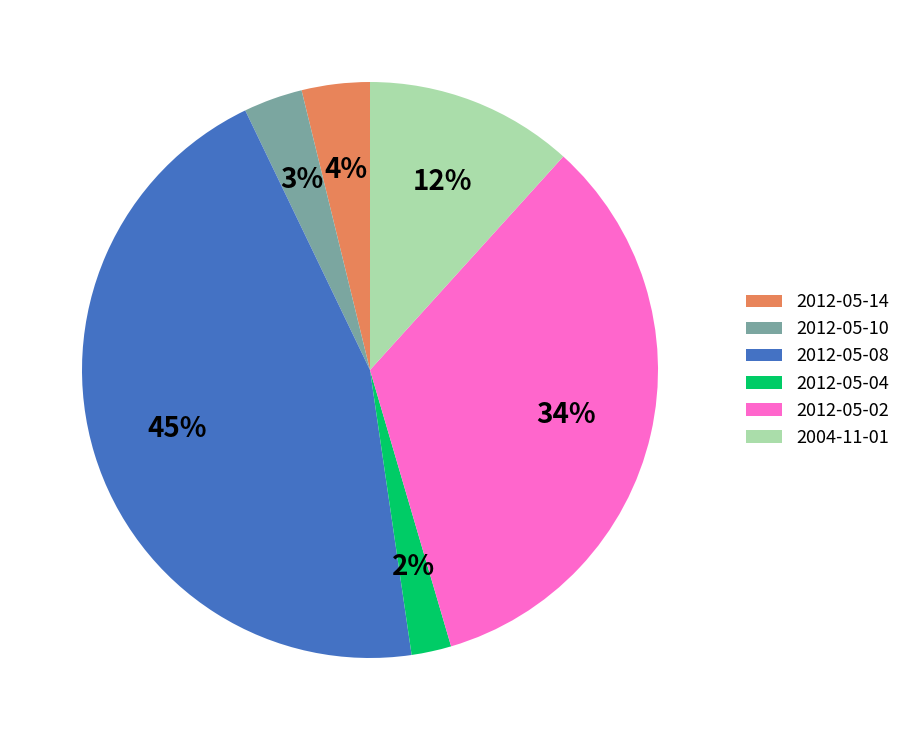

Does 2012-05-08 account for over 50% of the chart?

No